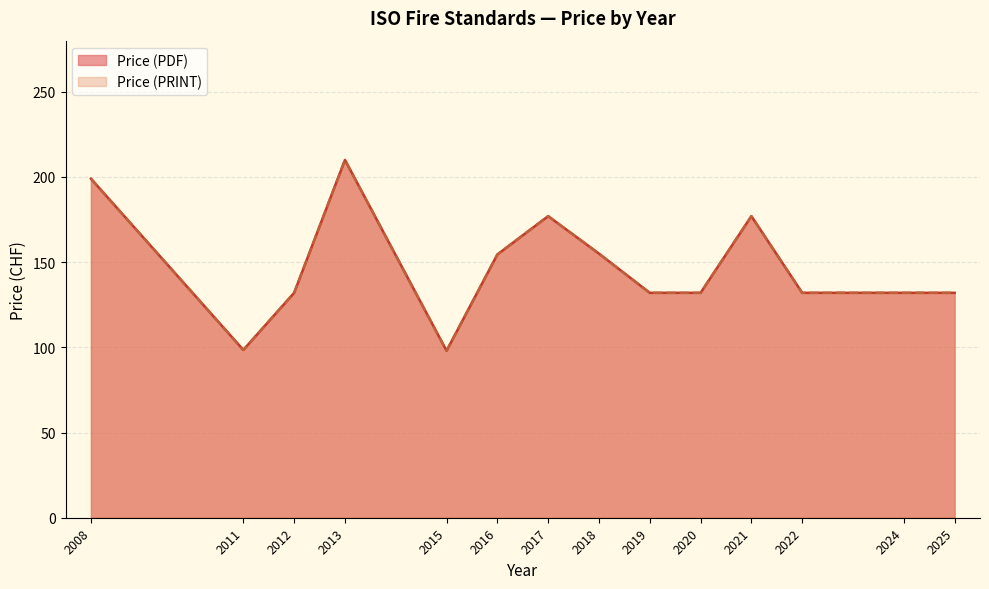

At which category does the chart reach its peak across all series?

2013